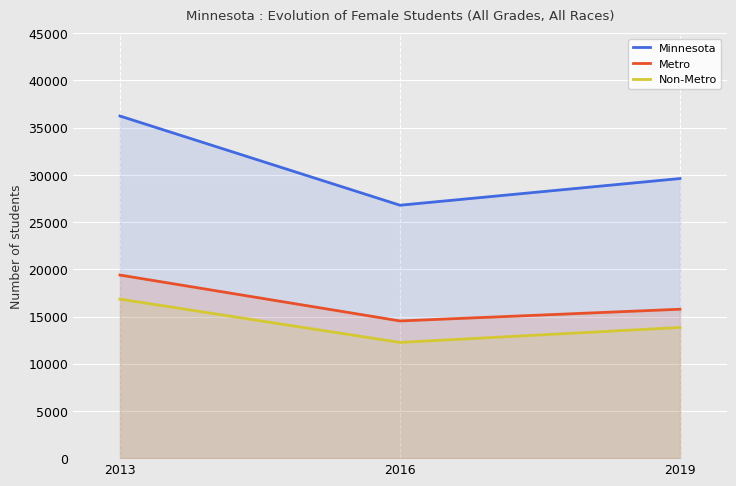

Which has a higher value, 2013 or 2016?

2013